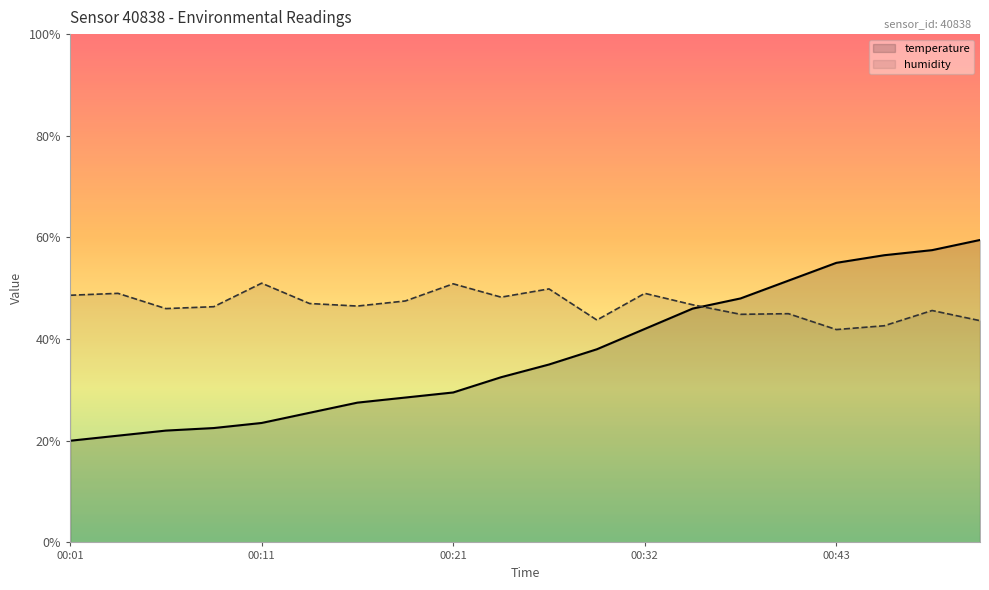

At how many categories does at least one series exceed 29?

20